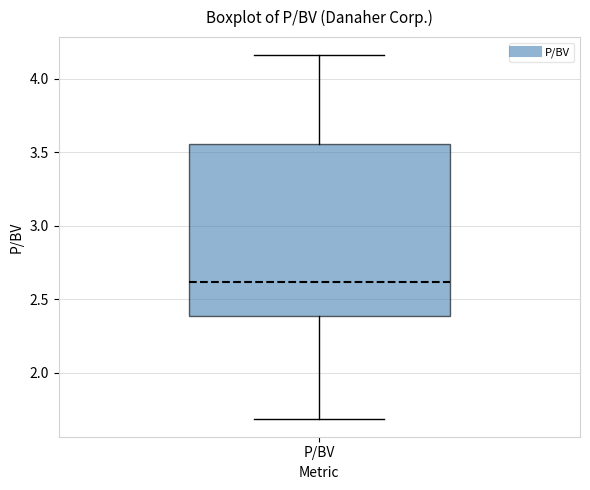

Read this box plot against the y-axis: the position of the median line, the range covered by the box, and the ends of both whiskers. The values are not printed on the chart, so give them approximately, as read against the axis.

median 2.60, box 2.40 to 3.55, whiskers 1.70 to 4.15